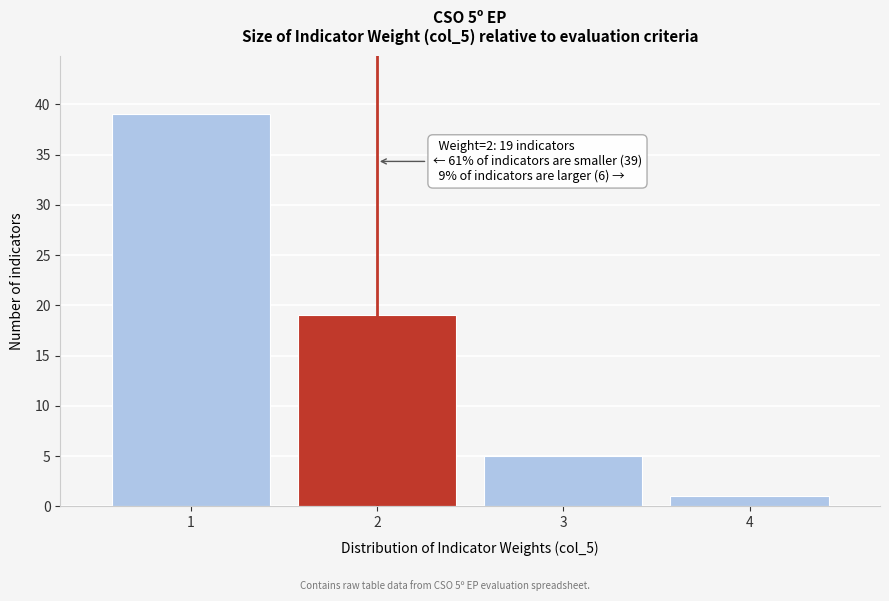

Reading left to right, transcribe all the data shown in this chart.

1=39	2=19	3=5	4=1